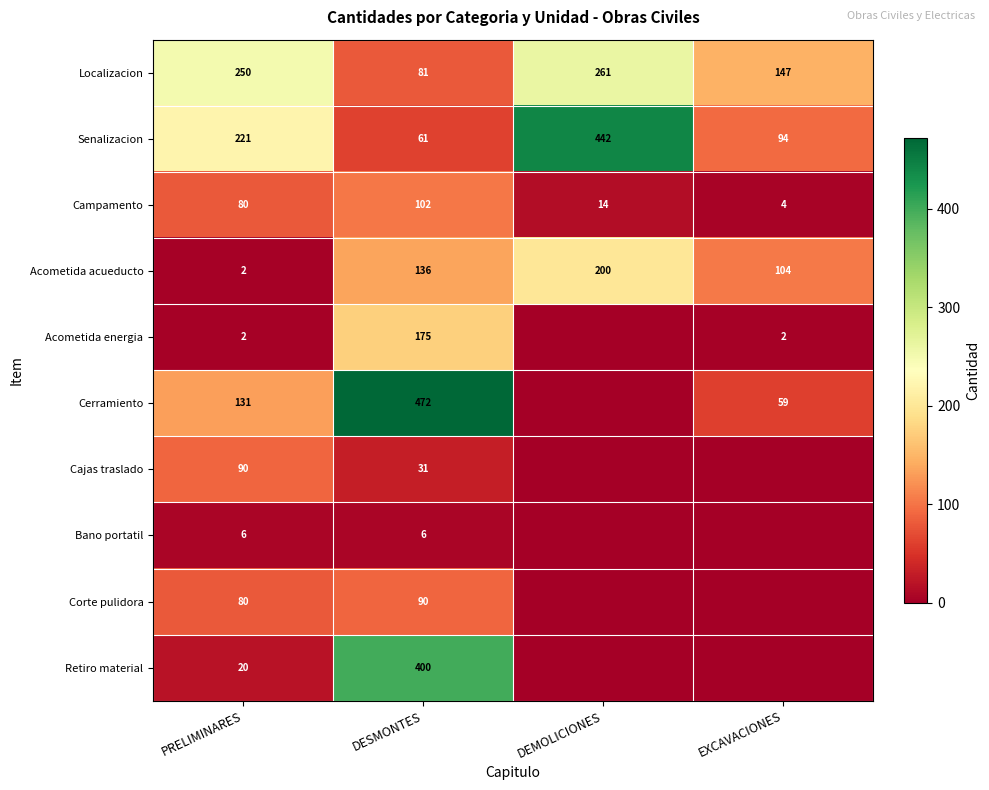

Rank the categories by Senalizacion value from highest to lowest.

DEMOLICIONES, PRELIMINARES, EXCAVACIONES, DESMONTES